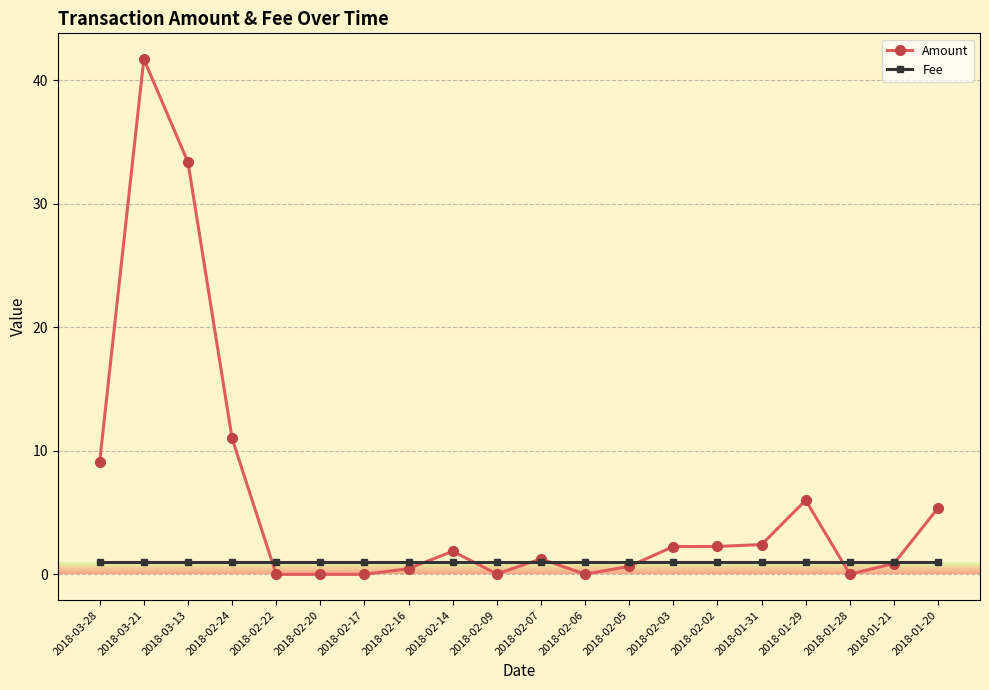

What is the difference between the highest and lowest values at 2018-02-24?

10.0